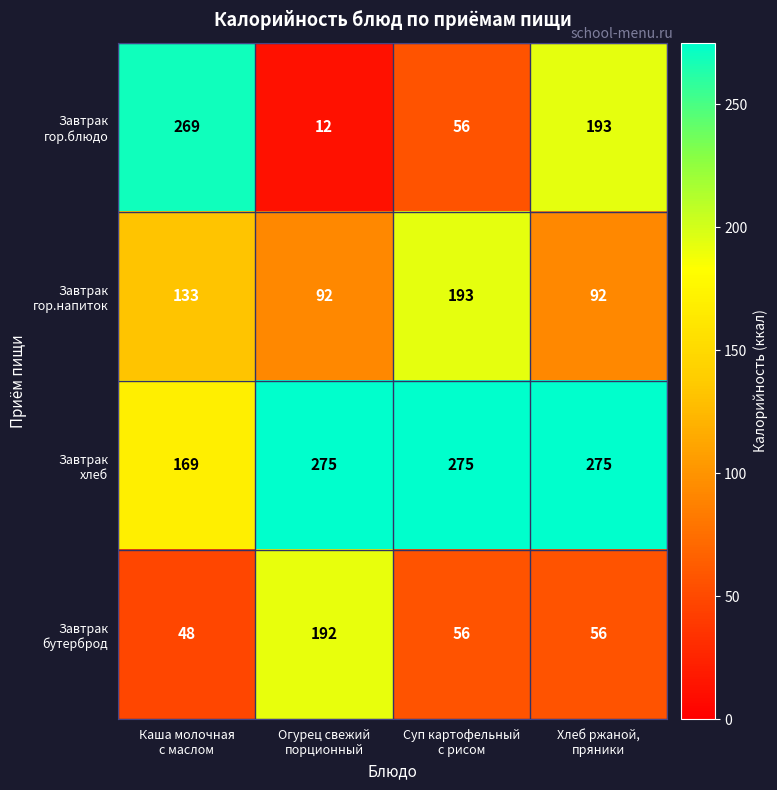

At which category is the sum across all series the highest?

Каша молочная
с маслом